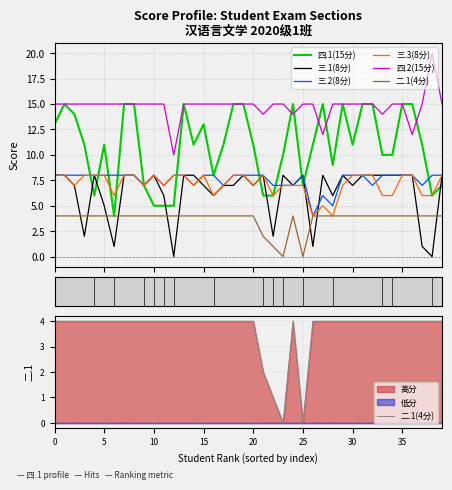

How many intersections are there between 三.1(8分) and 二.1(4分)?

10